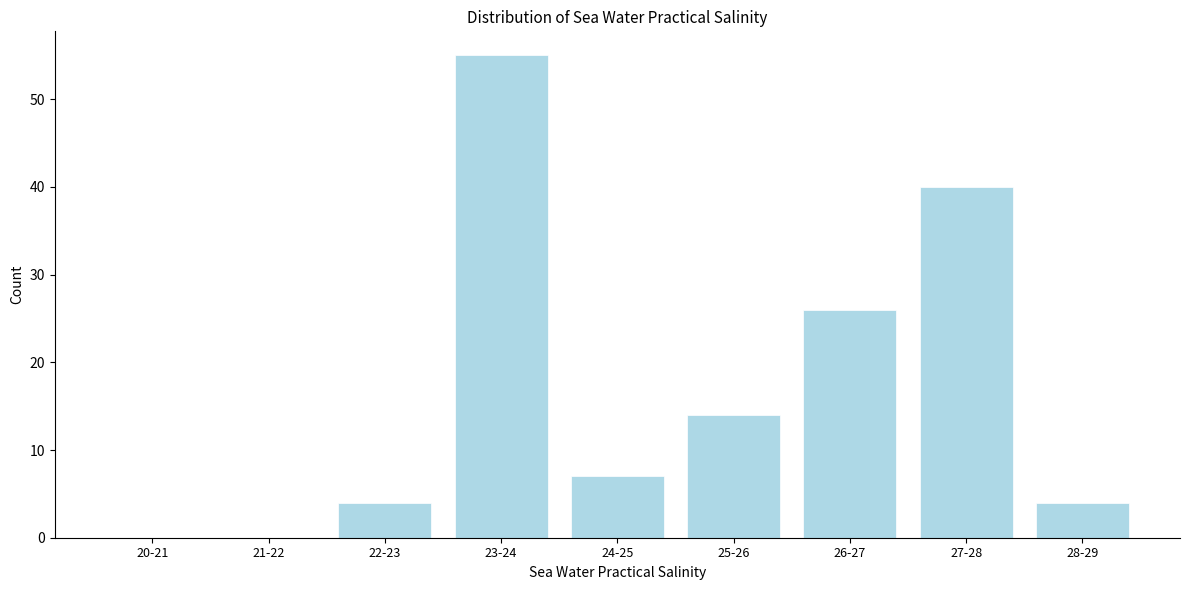

Reading left to right, what are all the values shown in this chart?

20-21=0	21-22=0	22-23=4	23-24=55	24-25=7	25-26=14	26-27=26	27-28=40	28-29=4